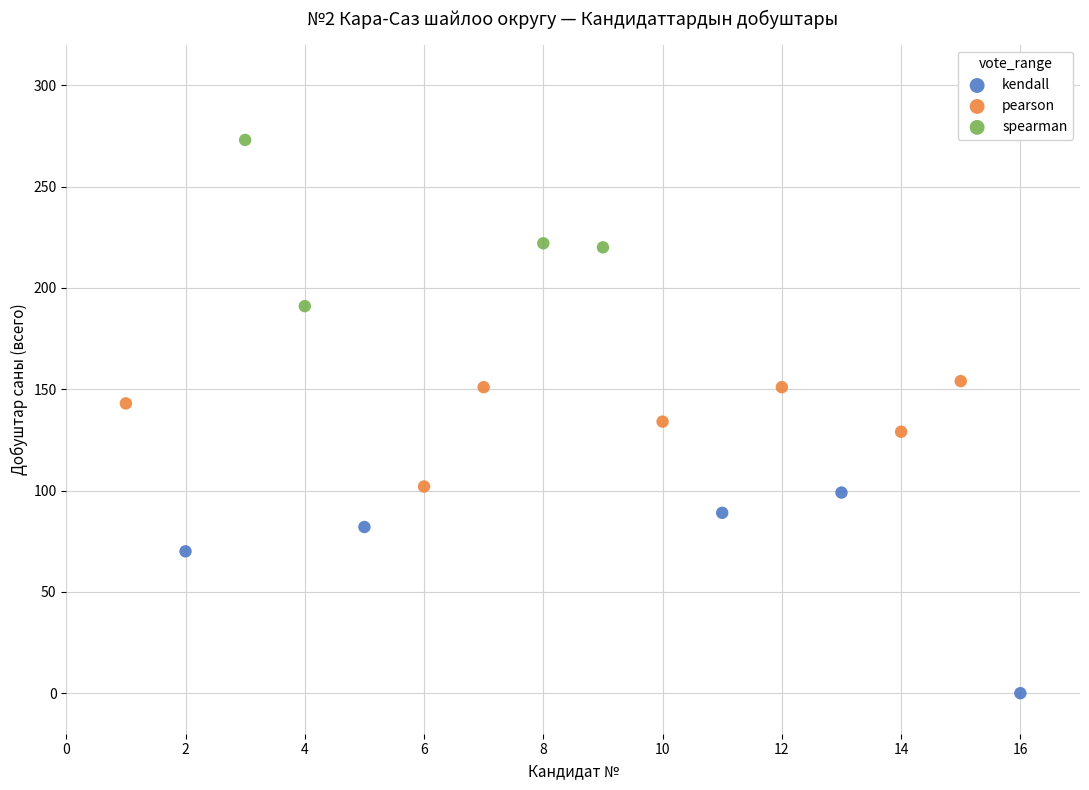

Which series reaches the minimum Y coordinate?

kendall